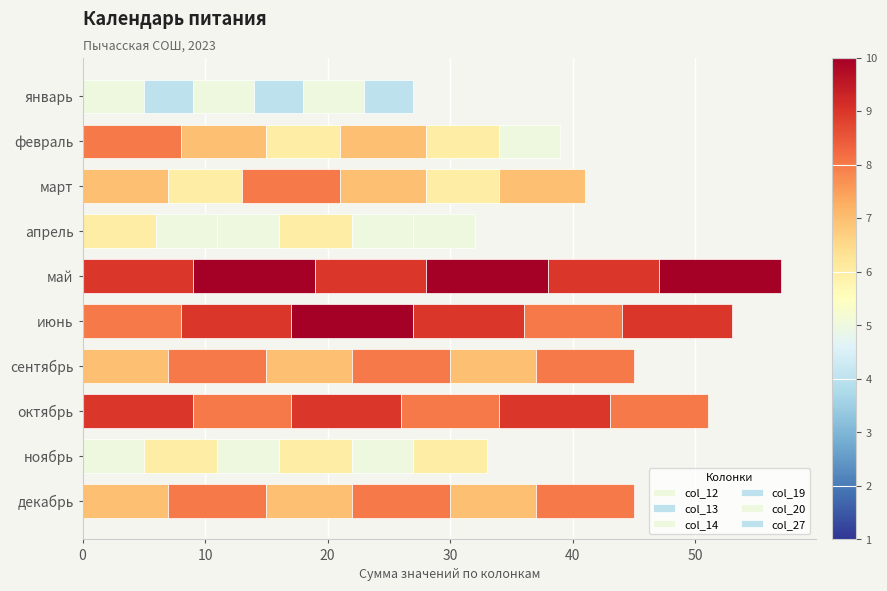

What is the value of the col_27 bar at the 4th from the left?

5